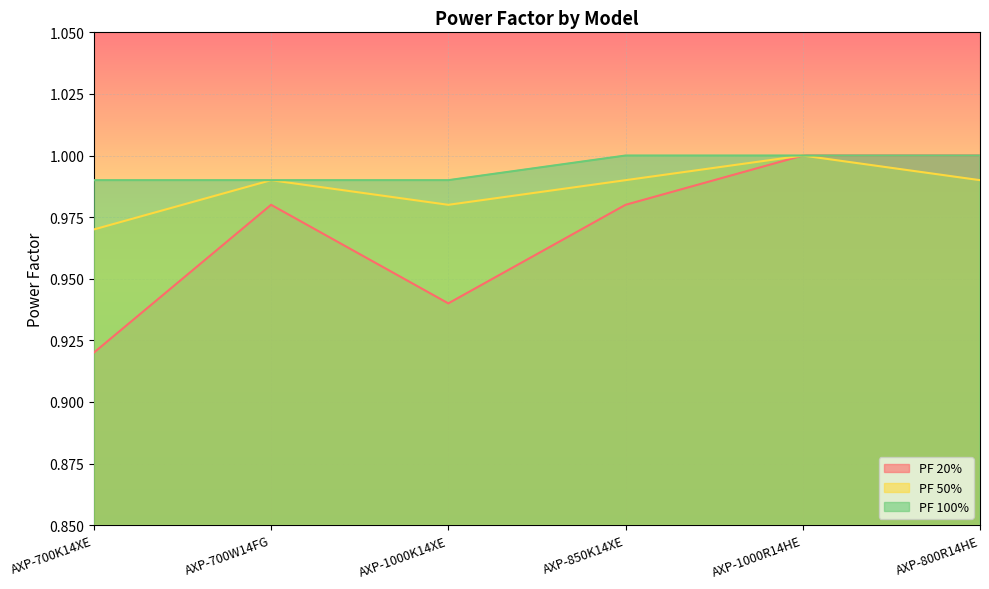

Which series has the largest range (max minus min)?

PF 20%